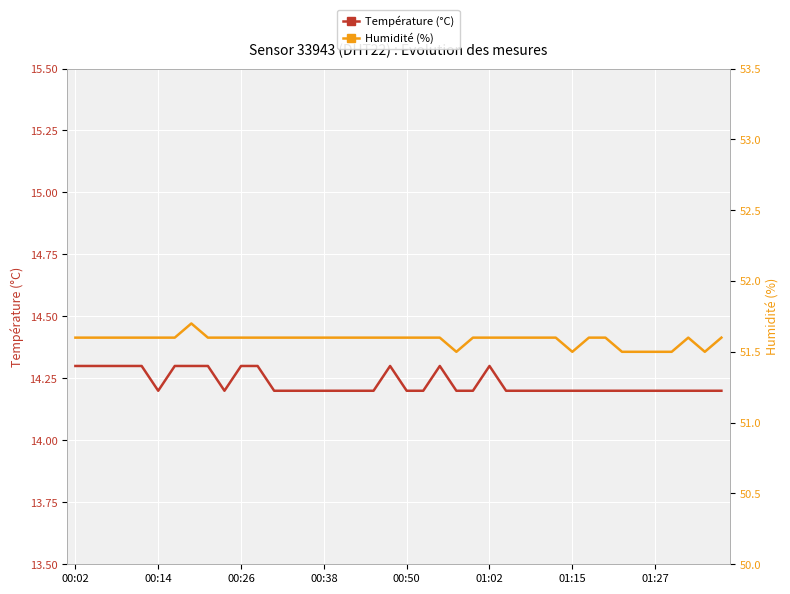

What is the minimum value for Température (°C)?

14.2